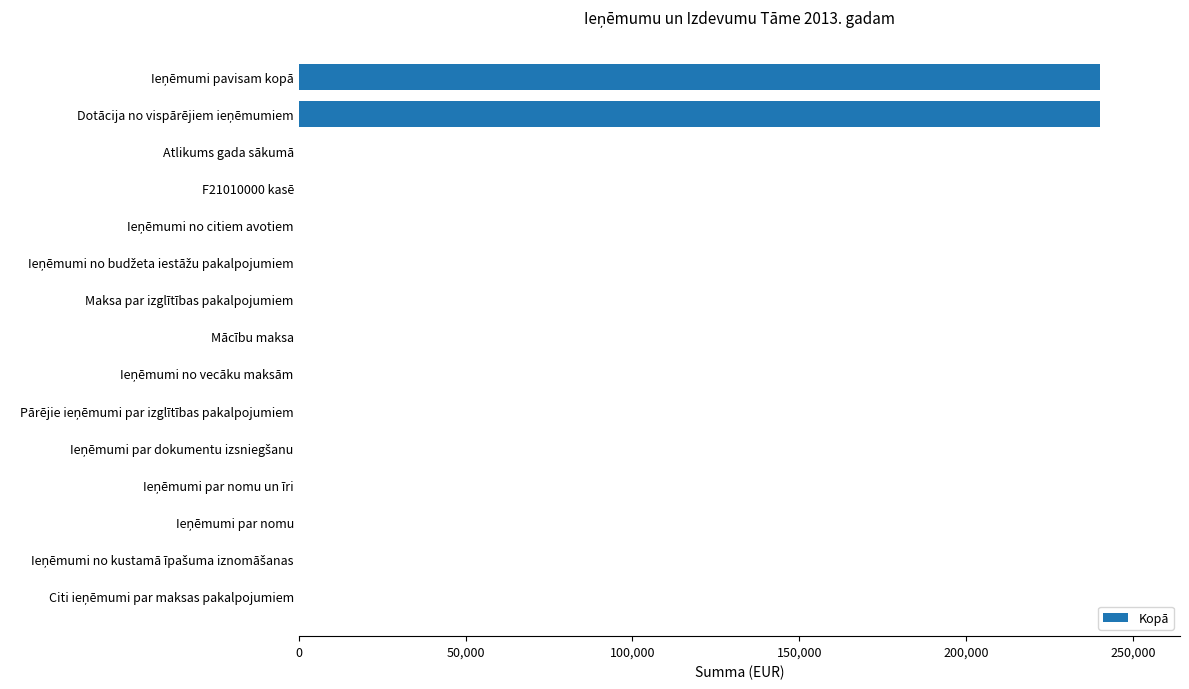

The value at Atlikums gada sākumā is -132881. True or false?

False